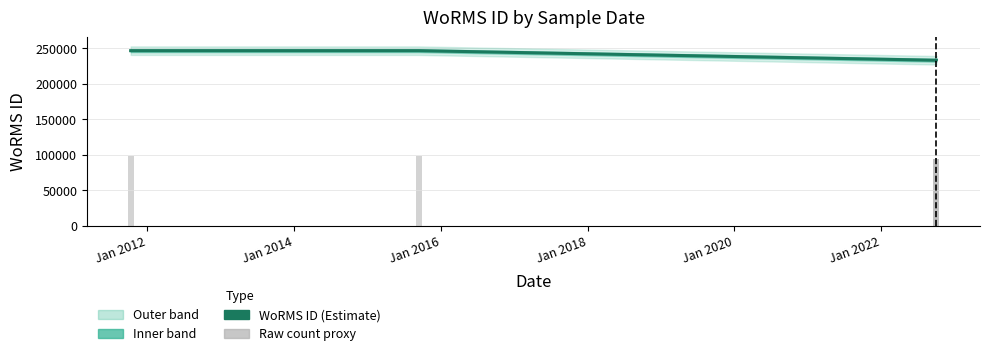

Is the value of WoRMS ID at Jan 2012 greater than the value of Raw count proxy at Jan 2010?

Yes